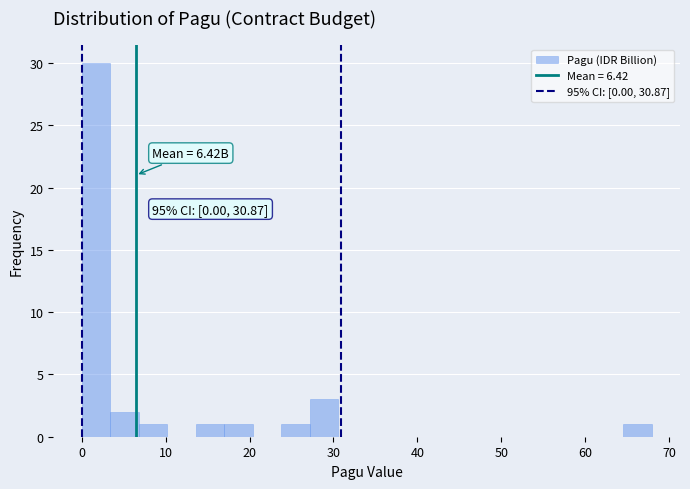

Read against the x-axis, roughly where is the centre of the tallest bar?

2